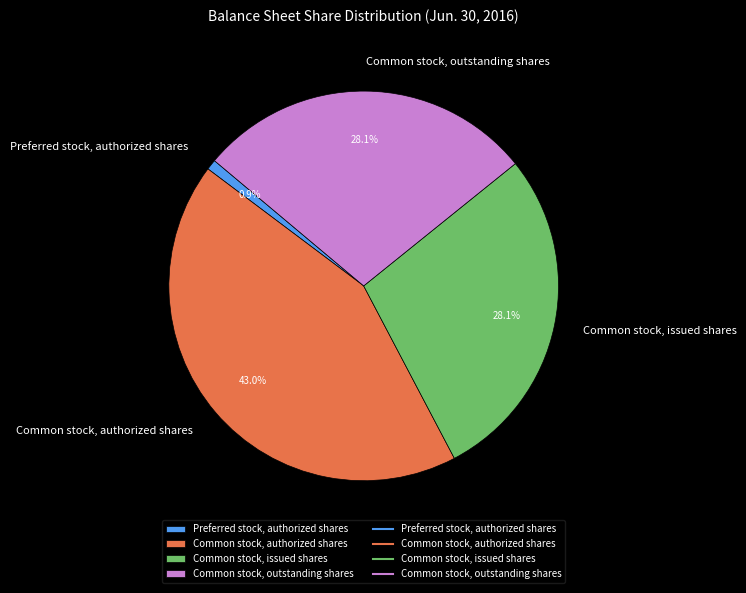

Count the number of slices in the pie.

4